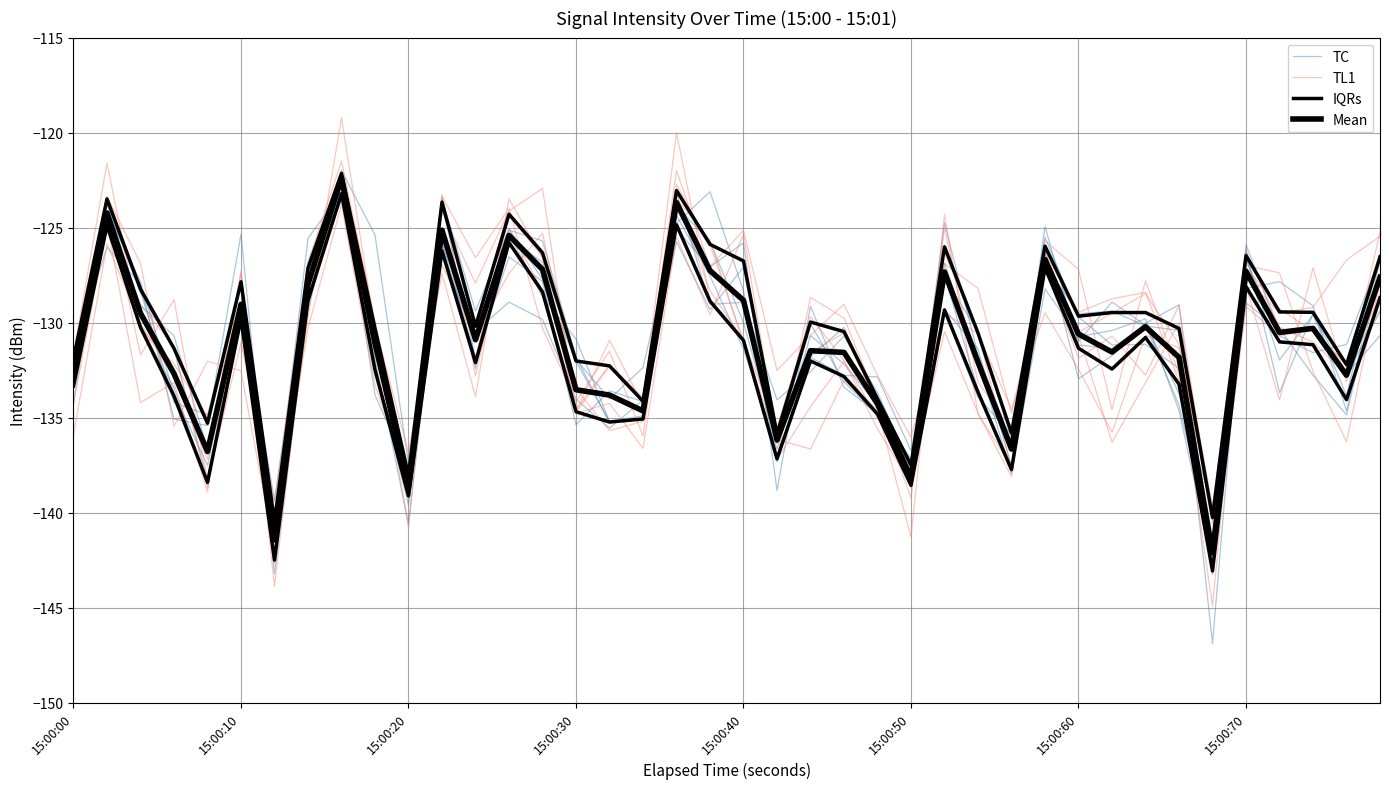

How many data points in TC are above -130?

16